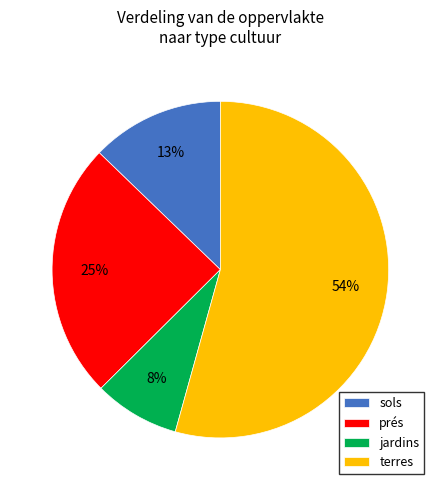

Does sols account for over 50% of the chart?

No